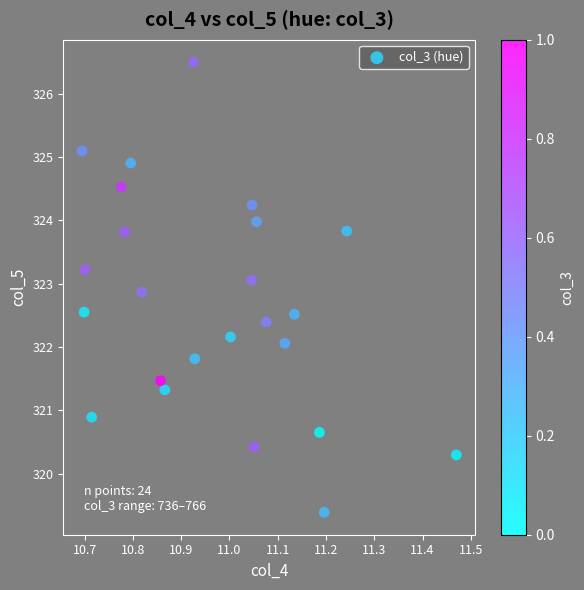

What is the range of X values (max minus min)?

0.8